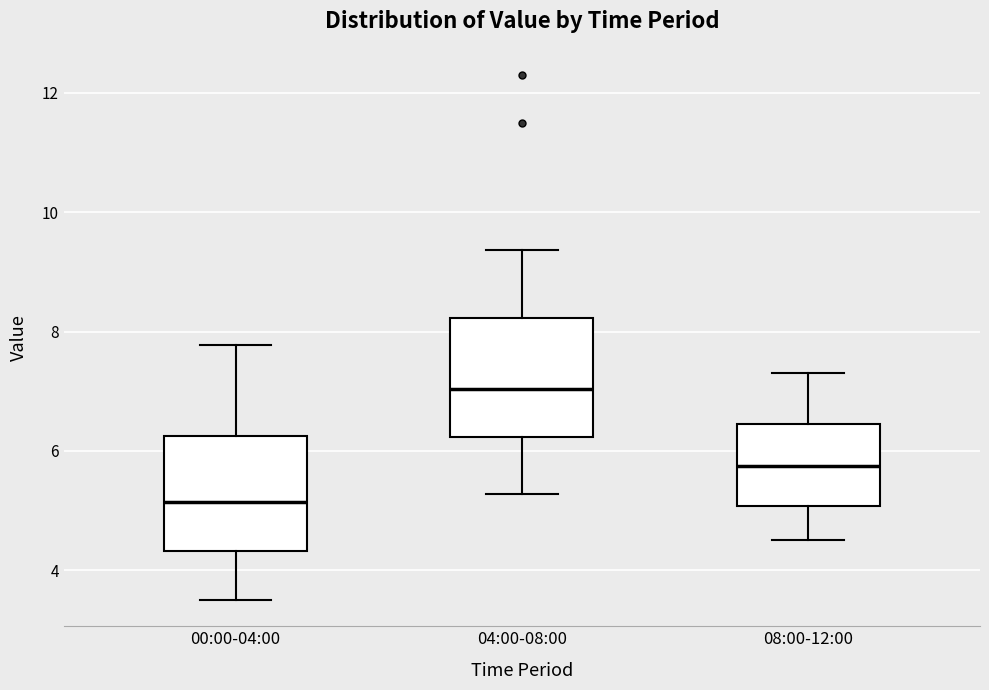

Reading left to right, read every box against the y-axis: the position of its median line, the range the box covers, and the ends of its whiskers. The values are not printed on the chart, so give them approximately, as read against the axis.

00:00-04:00: median 5.2, box 4.4 to 6.2, whiskers 3.6 to 7.8
04:00-08:00: median 7.0, box 6.2 to 8.2, whiskers 5.2 to 9.4
08:00-12:00: median 5.8, box 5.0 to 6.4, whiskers 4.6 to 7.4